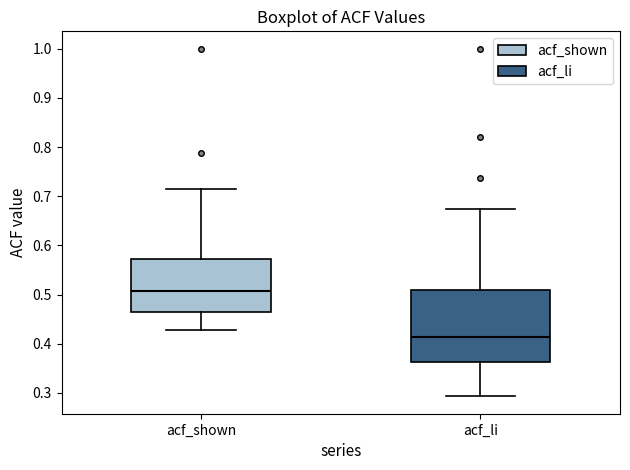

Where is the upper edge of the box for acf_shown on the y-axis? The values are not printed on the chart, so give them approximately, as read against the axis.

0.57